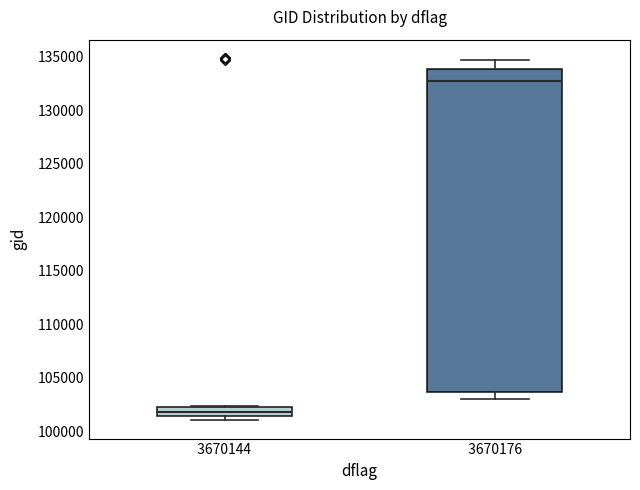

Reading left to right, read every box against the y-axis: the position of its median line, the range the box covers, and the ends of its whiskers. The values are not printed on the chart, so give them approximately, as read against the axis.

3670144: median 102000, box 101500 to 102500, whiskers 101000 to 102500
3670176: median 132500, box 103500 to 134000, whiskers 103000 to 134500